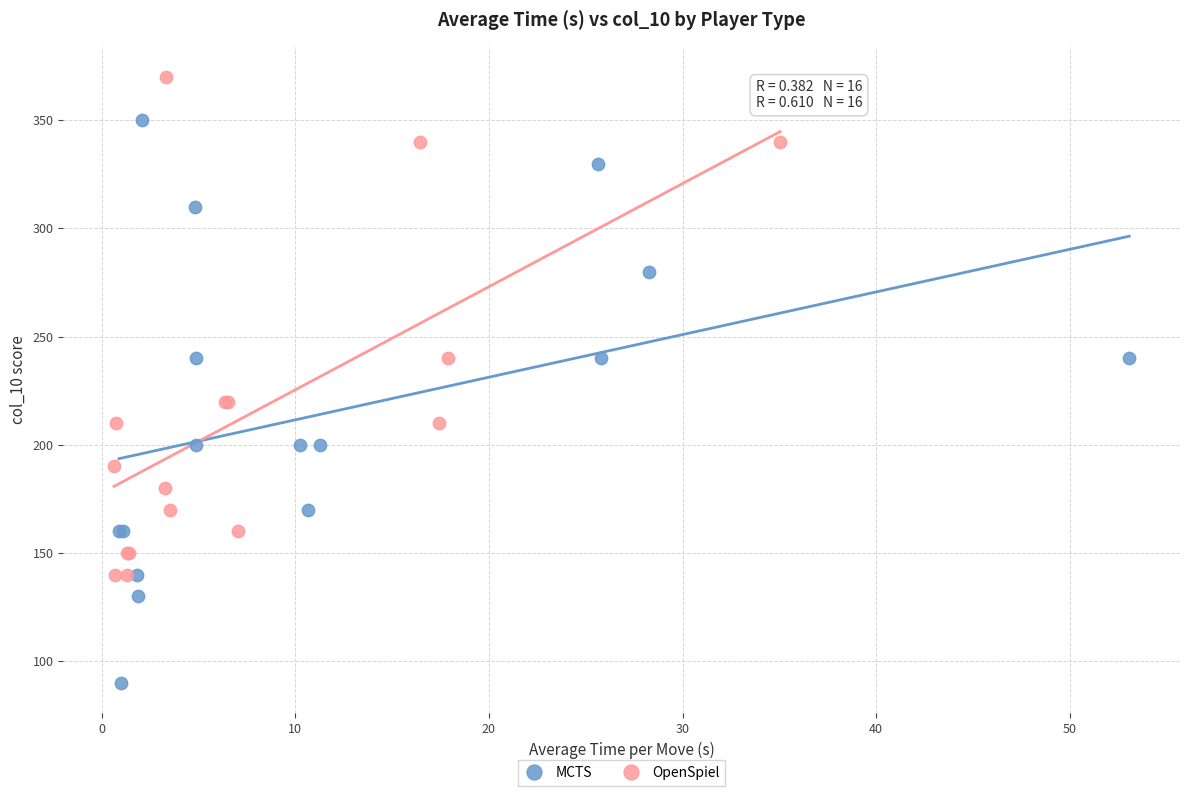

Which series contains the lowest Y value?

MCTS